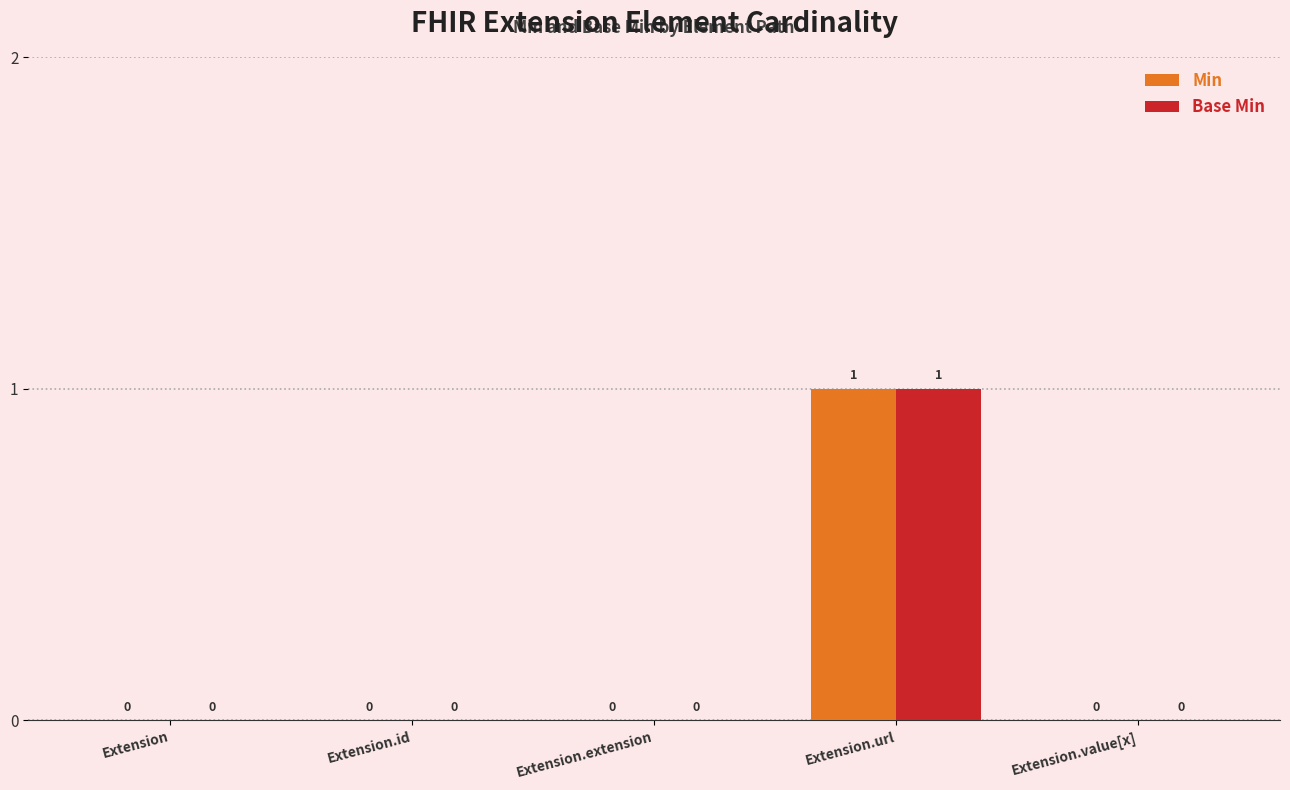

How many data points in Base Min are above 0?

1